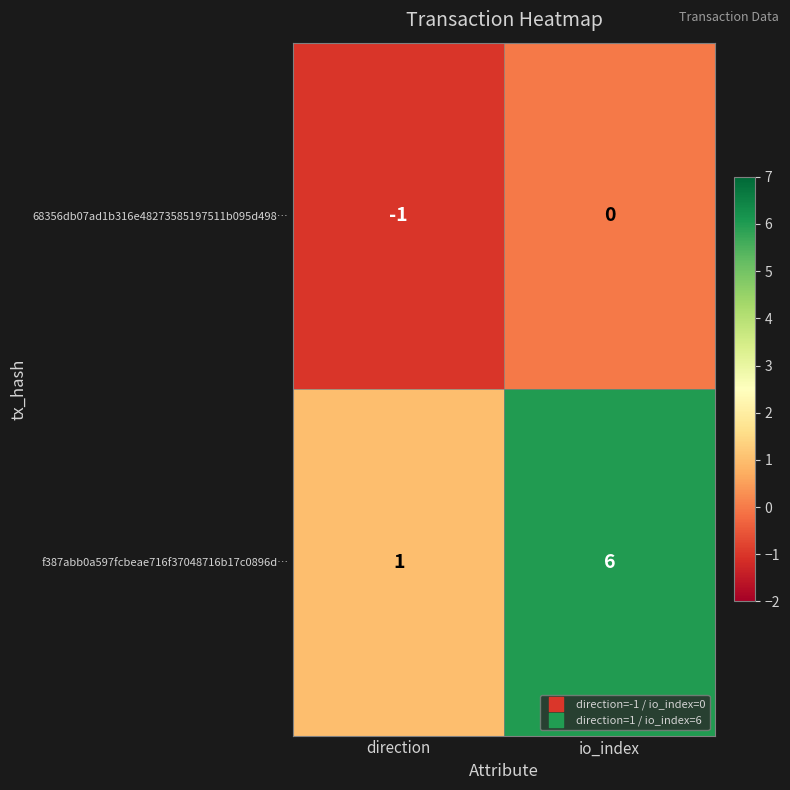

Reading right to left, transcribe all the data shown in this chart.

68356db07ad1b316e48273585197511b095d498…: io_index=0	direction=-1
f387abb0a597fcbeae716f37048716b17c0896d…: io_index=6	direction=1